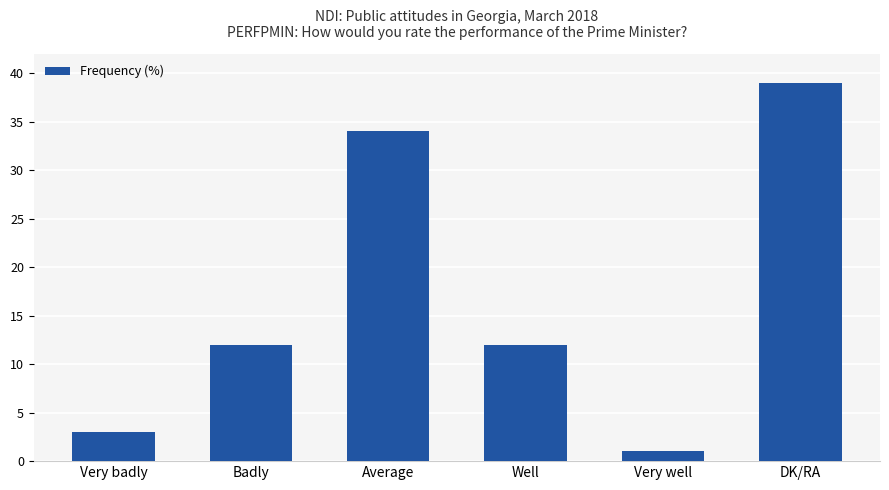

What is the average value?

17